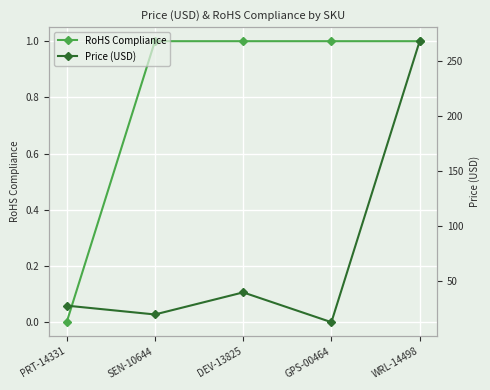

Is it true that RoHS Compliance equals 0.3 at GPS-00464?

False